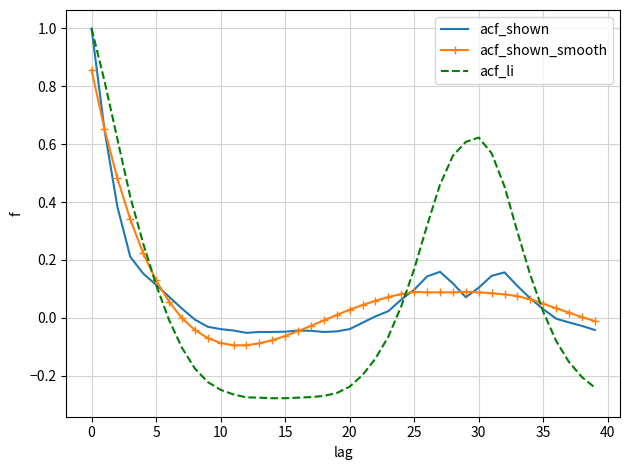

Which series has the widest spread of values?

acf_li